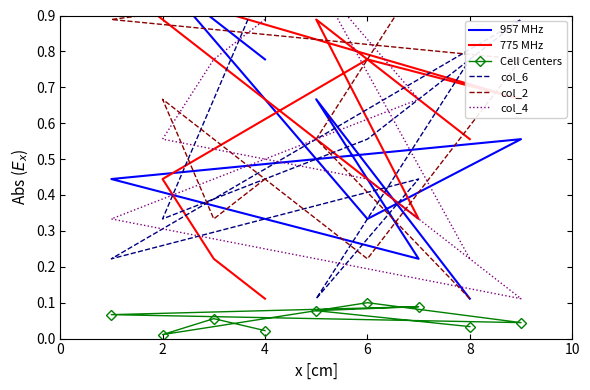

True or false: Cell Centers has more than 0 interior local peaks.

True